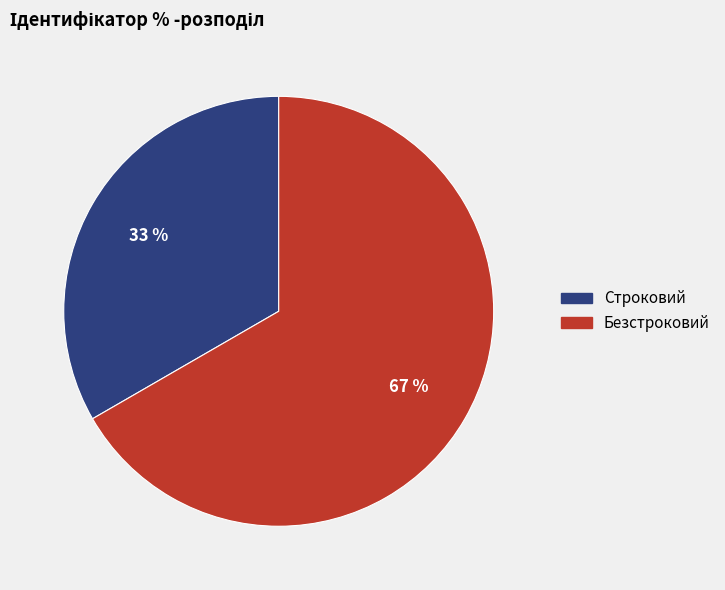

Combined, do Безстроковий and Строковий account for over 50%?

Yes